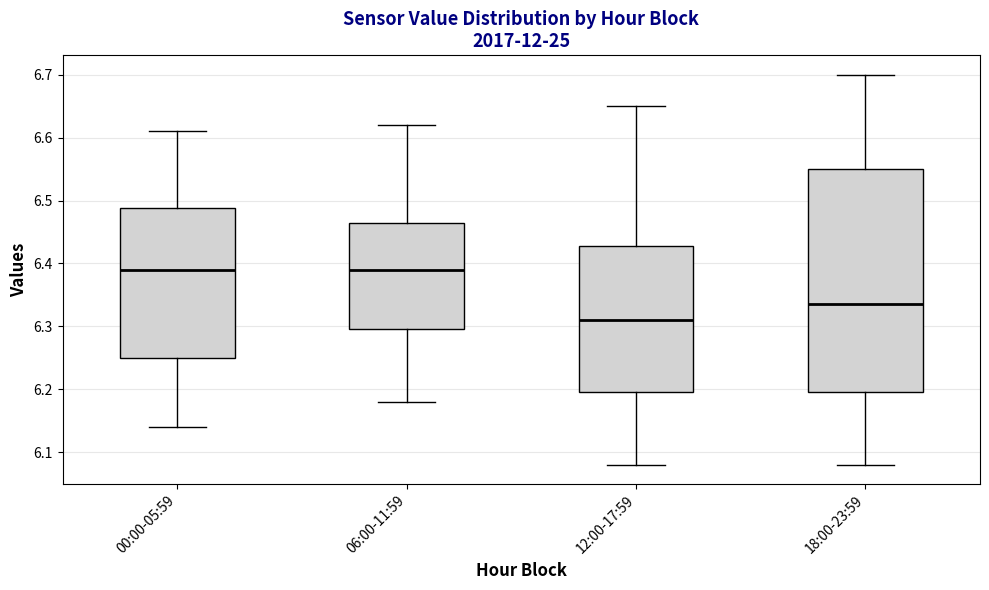

Reading left to right, read every box against the y-axis: the position of its median line, the range the box covers, and the ends of its whiskers. The values are not printed on the chart, so give them approximately, as read against the axis.

00:00-05:59: median 6.39, box 6.25 to 6.49, whiskers 6.14 to 6.61
06:00-11:59: median 6.39, box 6.30 to 6.47, whiskers 6.18 to 6.62
12:00-17:59: median 6.31, box 6.20 to 6.43, whiskers 6.08 to 6.65
18:00-23:59: median 6.34, box 6.20 to 6.55, whiskers 6.08 to 6.70